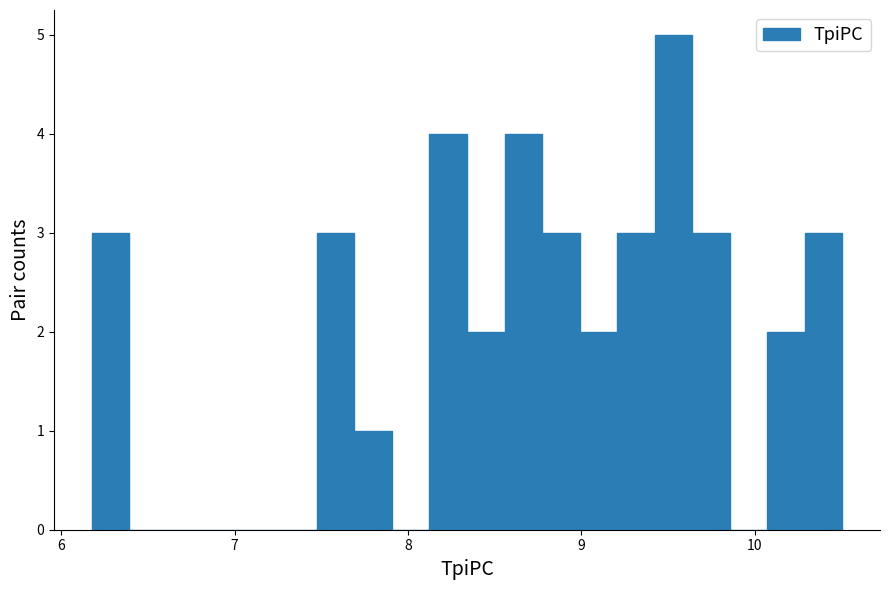

Read against the x-axis, roughly where is the centre of the tallest bar?

9.5